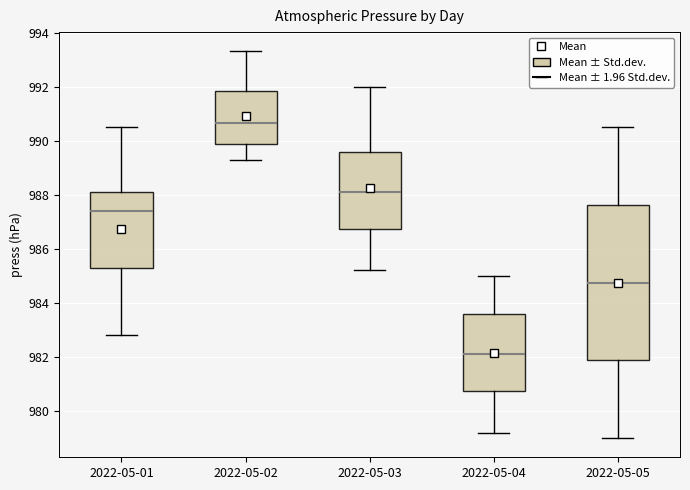

Reading left to right, transcribe this box plot: for each box, give where its median line is, the range the box spans, and where its two whiskers end, as read against the y-axis. The values are not printed on the chart, so give them approximately, as read against the axis.

2022-05-01: median 987.4, box 985.4 to 988.2, whiskers 982.8 to 990.6
2022-05-02: median 990.6, box 989.8 to 991.8, whiskers 989.4 to 993.4
2022-05-03: median 988.2, box 986.8 to 989.6, whiskers 985.2 to 992.0
2022-05-04: median 982.2, box 980.8 to 983.6, whiskers 979.2 to 985.0
2022-05-05: median 984.8, box 981.8 to 987.6, whiskers 979.0 to 990.6